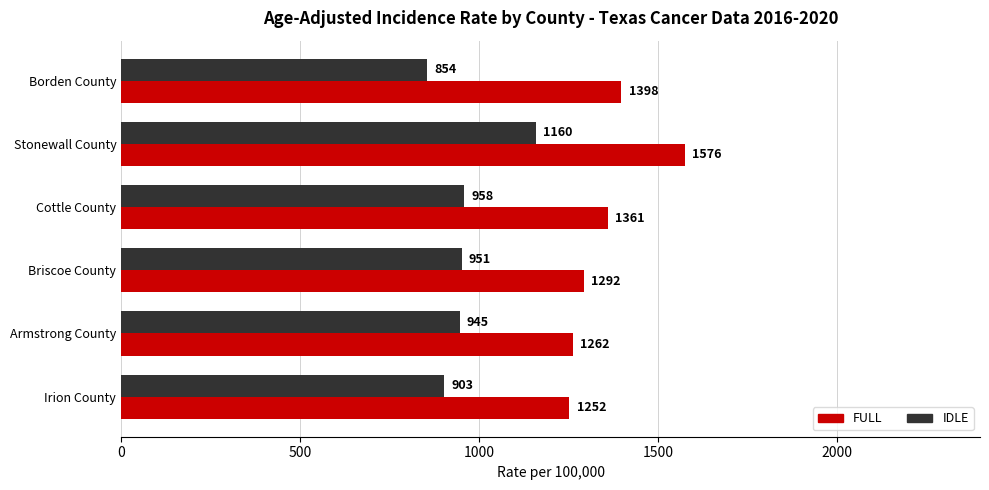

What is the minimum value for IDLE?

854.2